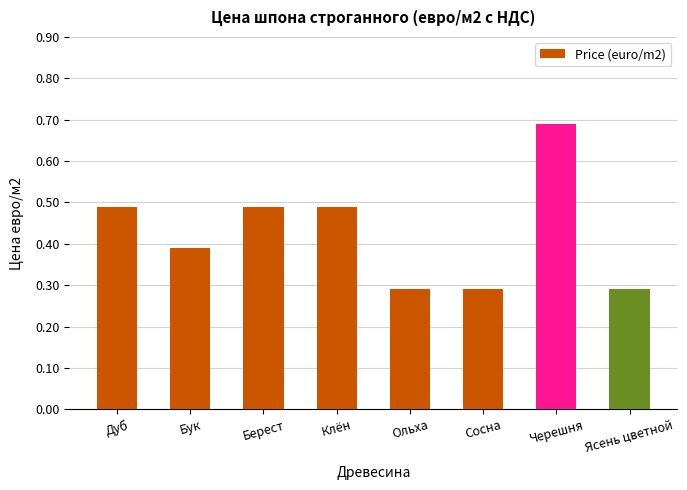

What position from the left is Ясень цветной?

8